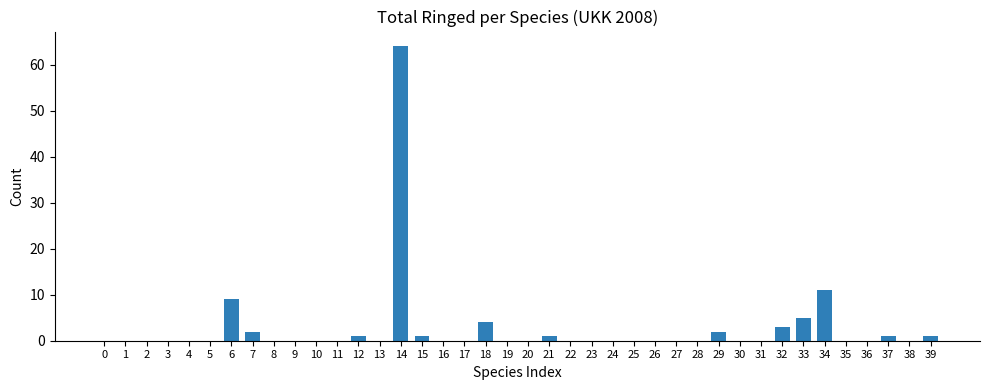

Is it true that the value at 12 is 1?

True